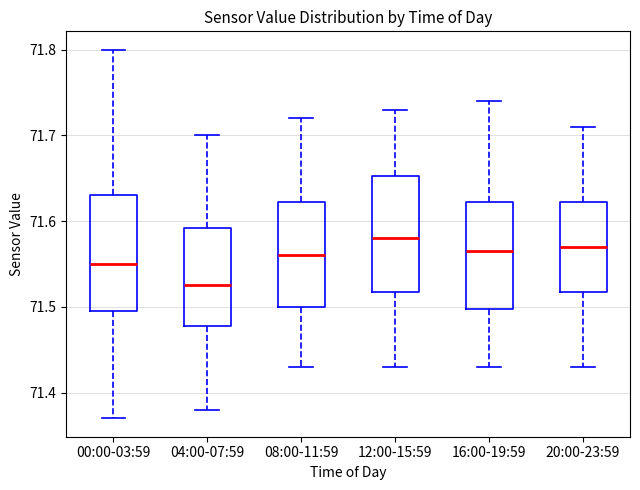

Reading left to right, transcribe this box plot: for each box, give where its median line is, the range the box spans, and where its two whiskers end, as read against the y-axis. The values are not printed on the chart, so give them approximately, as read against the axis.

00:00-03:59: median 71.55, box 71.50 to 71.63, whiskers 71.37 to 71.80
04:00-07:59: median 71.53, box 71.48 to 71.59, whiskers 71.38 to 71.70
08:00-11:59: median 71.56, box 71.50 to 71.62, whiskers 71.43 to 71.72
12:00-15:59: median 71.58, box 71.52 to 71.65, whiskers 71.43 to 71.73
16:00-19:59: median 71.57, box 71.50 to 71.62, whiskers 71.43 to 71.74
20:00-23:59: median 71.57, box 71.52 to 71.62, whiskers 71.43 to 71.71